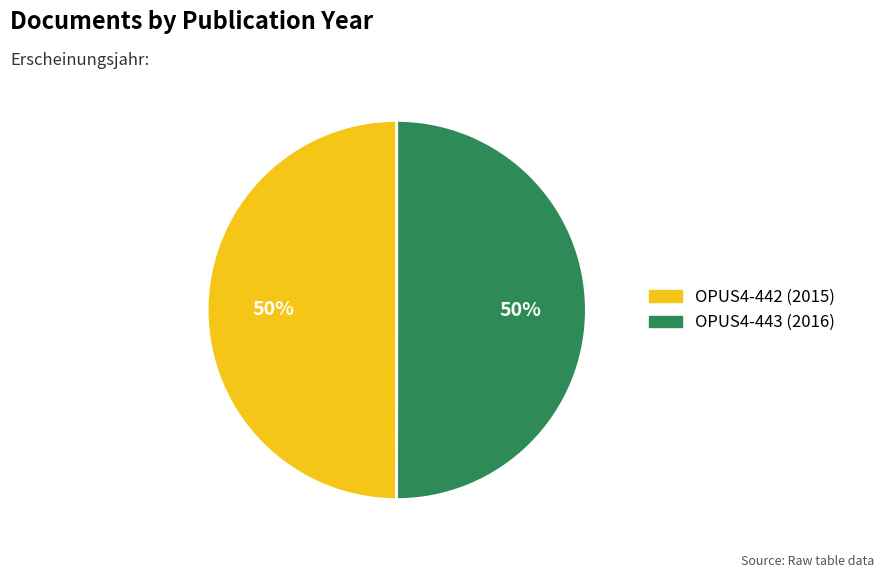

To the nearest percent, what is the combined percentage of OPUS4-442 and OPUS4-443?

100%